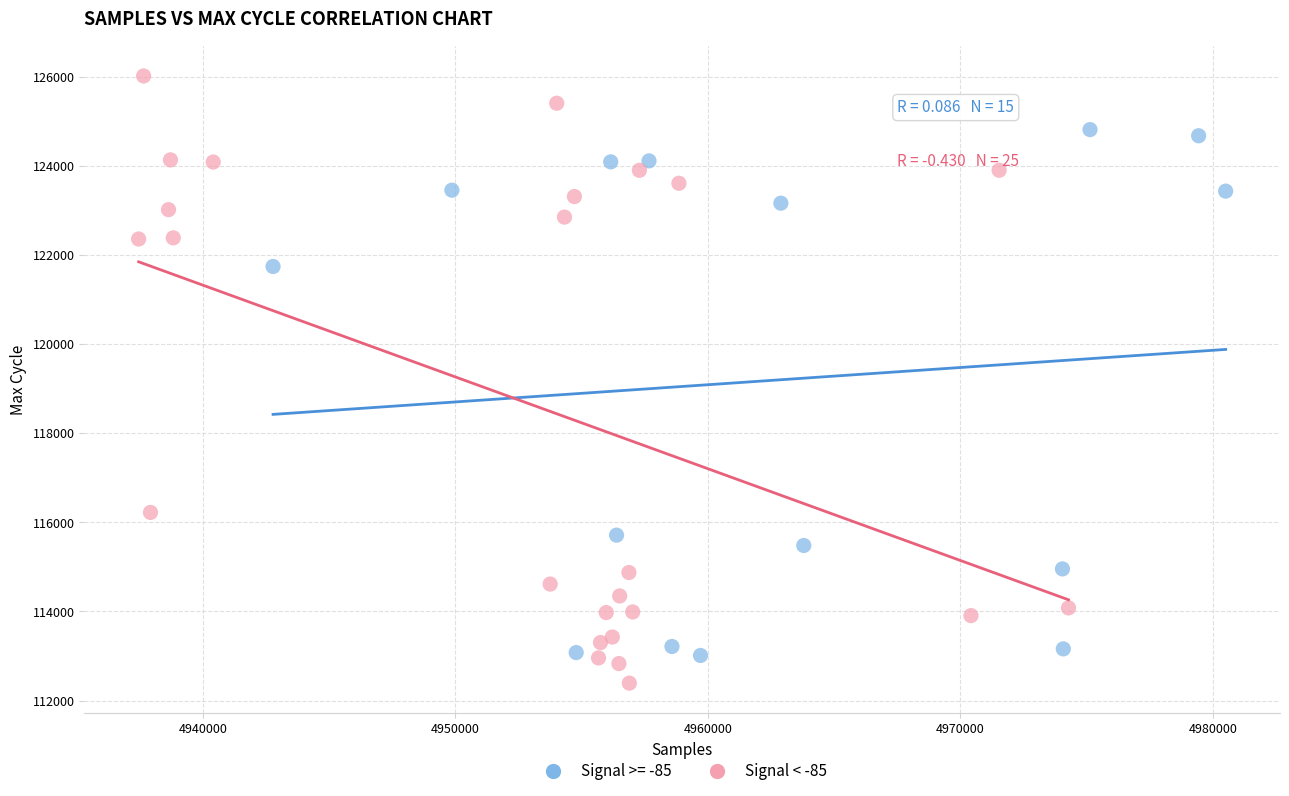

Which series has the largest Y range (max minus min)?

Signal < -85